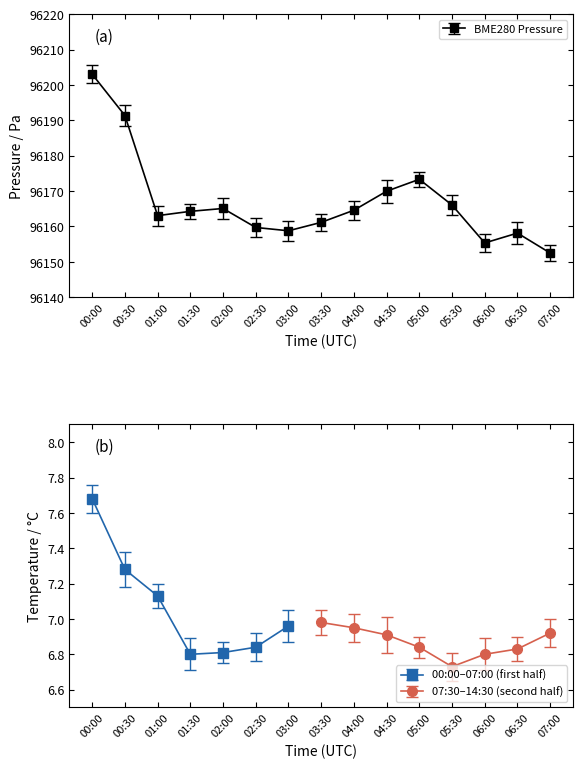

Between 00:30 and 04:30, which is larger?

00:30